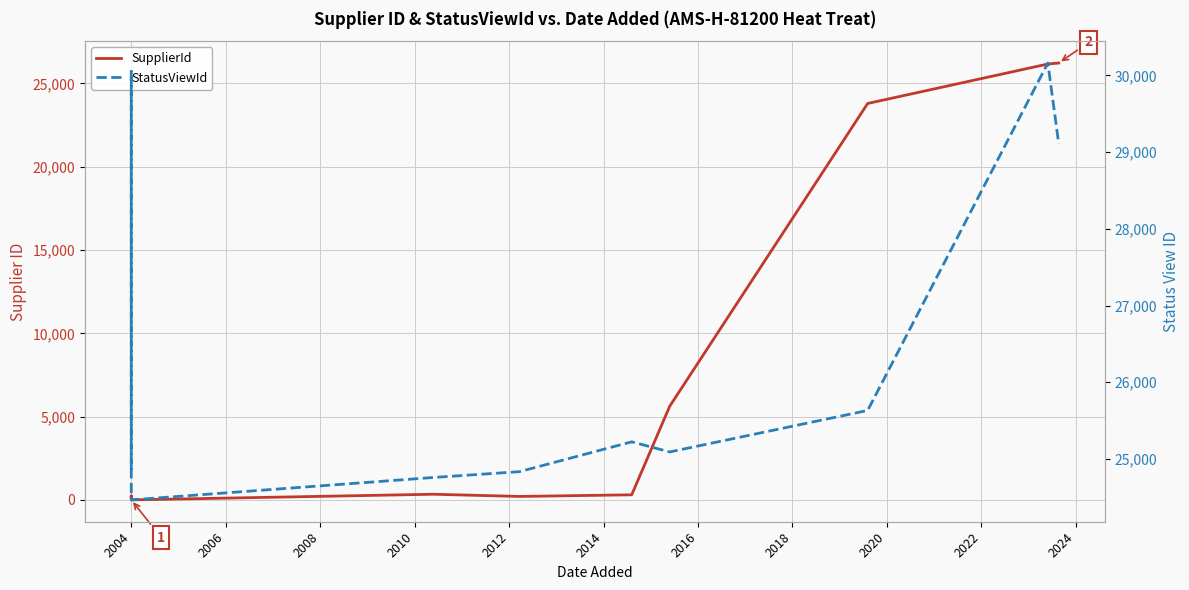

List the series in order of their peak value, highest first.

StatusViewId, SupplierId